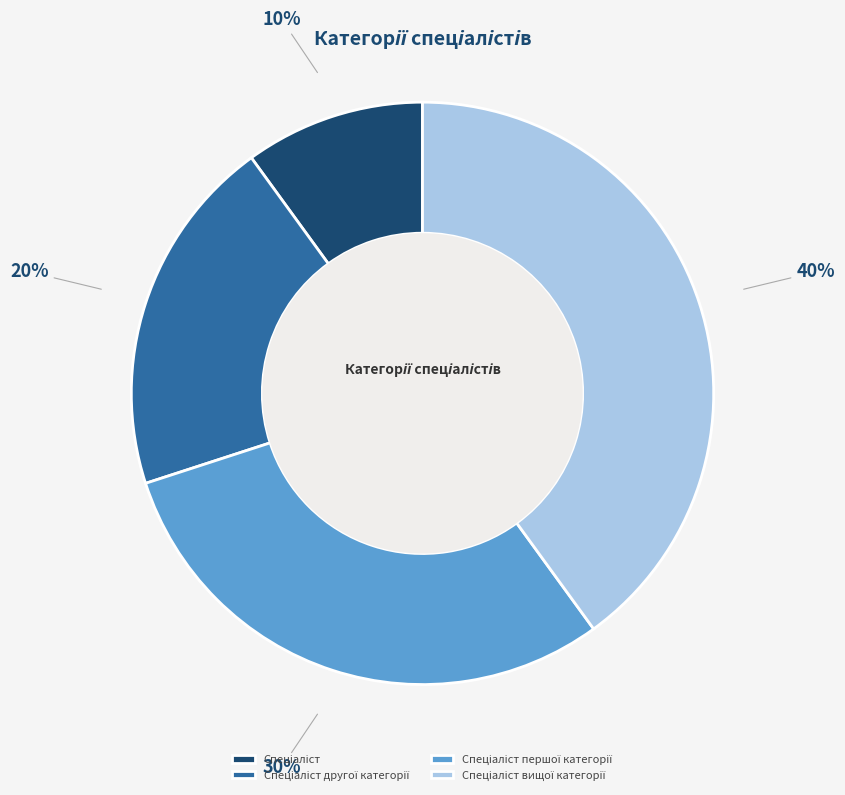

To the nearest percent, what is the difference between the largest and smallest slice percentages?

30%